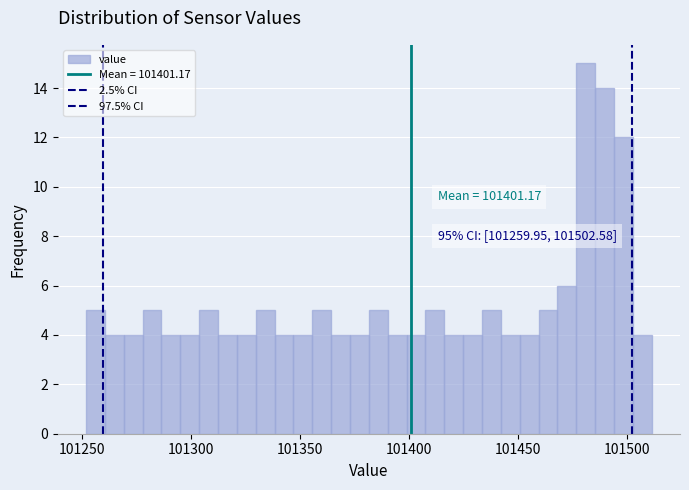

Around what value on the x-axis is the tallest bar? Give the approximate position of its centre, as read against the axis.

101480